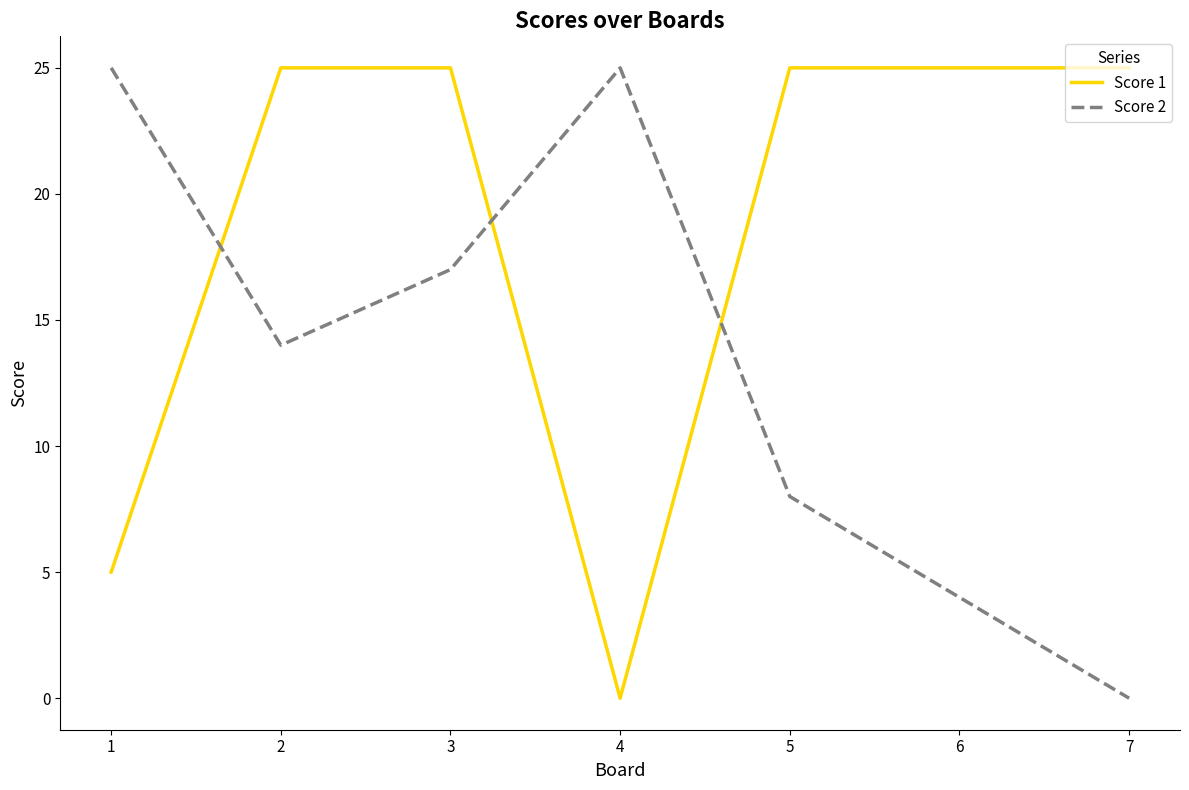

The value of Score 2 at 4 is 25. True or false?

True